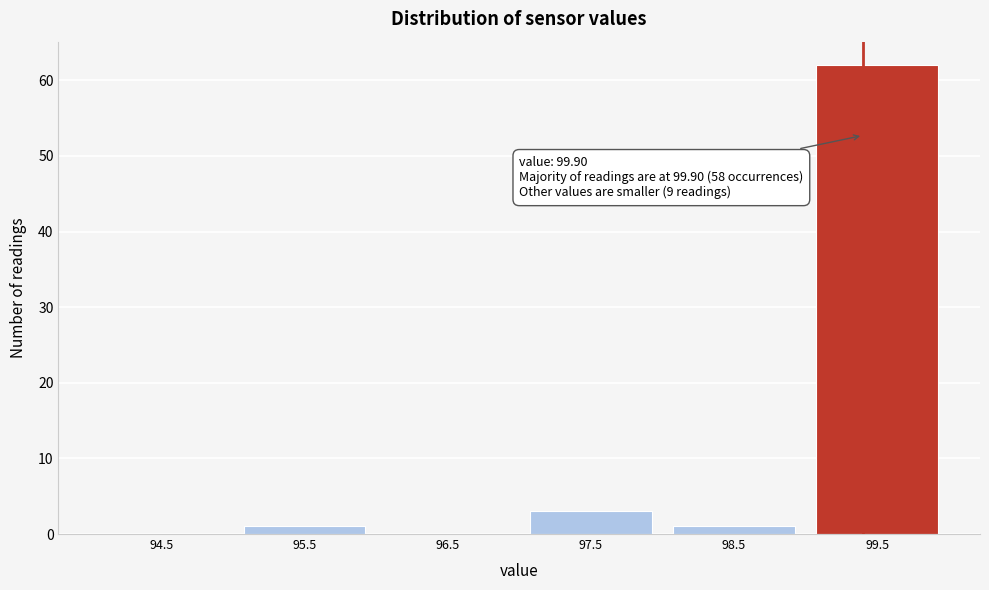

Reading left to right, list all the values displayed in this chart.

94.5=0	95.5=1	96.5=0	97.5=3	98.5=1	99.5=62